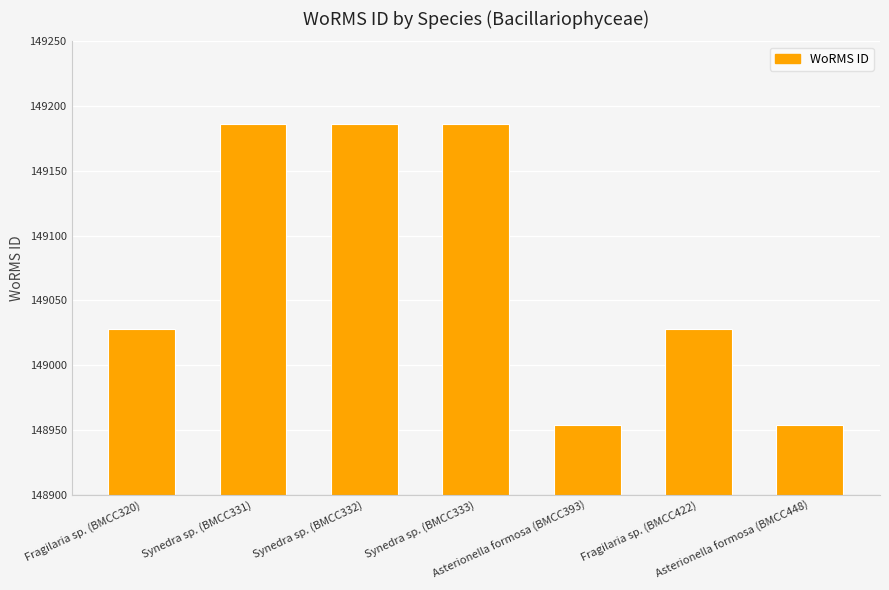

How many categories are shown in the chart?

7